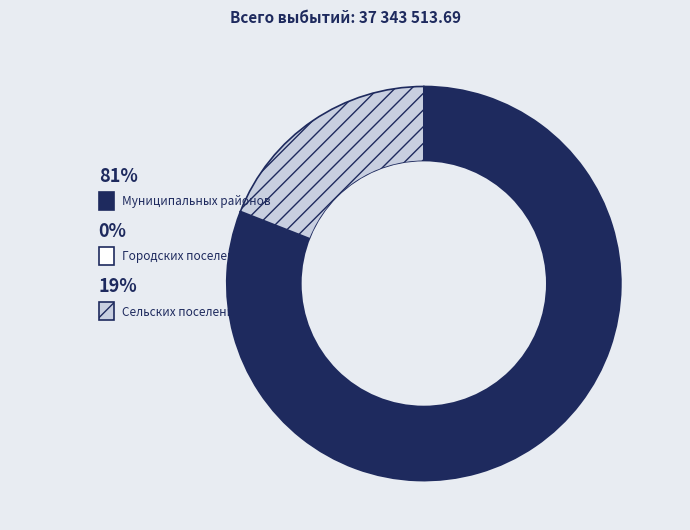

Does any single category account for the majority?

Yes